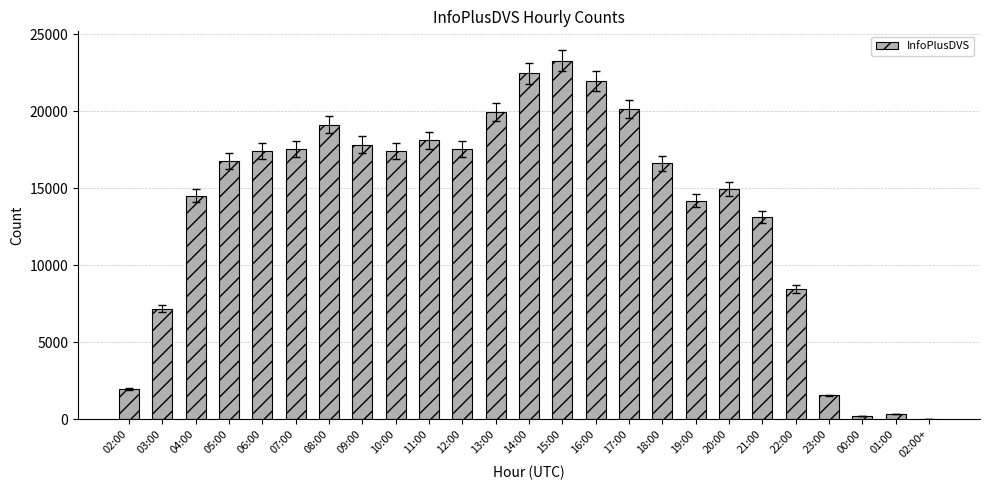

Where is the data nearest to the value 11646?

21:00